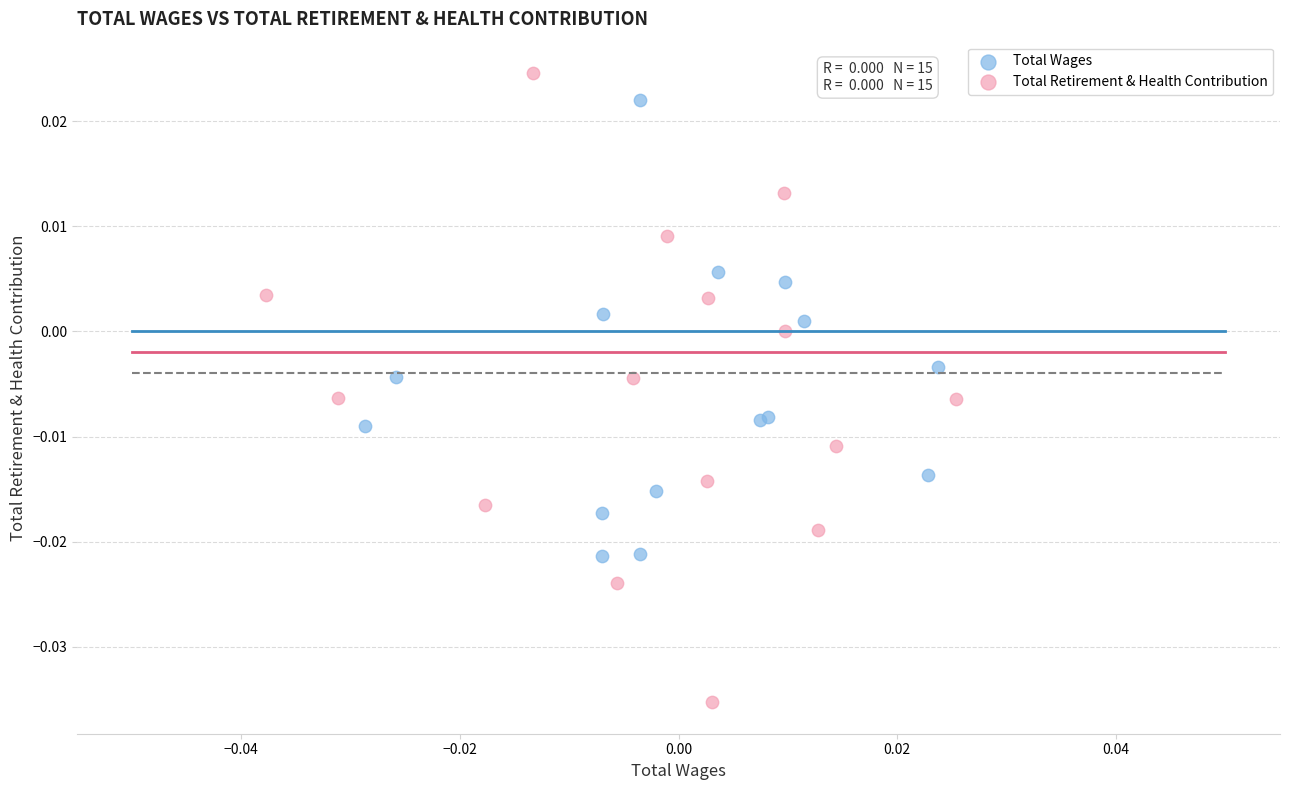

Which series reaches the minimum Y coordinate?

Total Retirement & Health Contribution